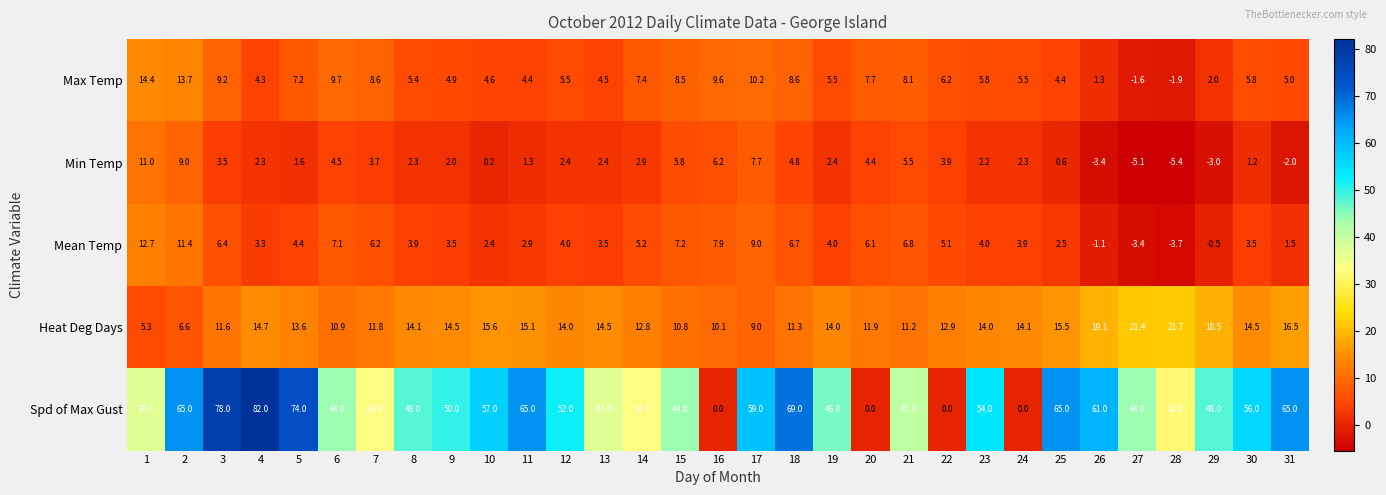

Rank the series at 13 from highest to lowest value.

Spd of Max Gust, Heat Deg Days, Max Temp, Mean Temp, Min Temp